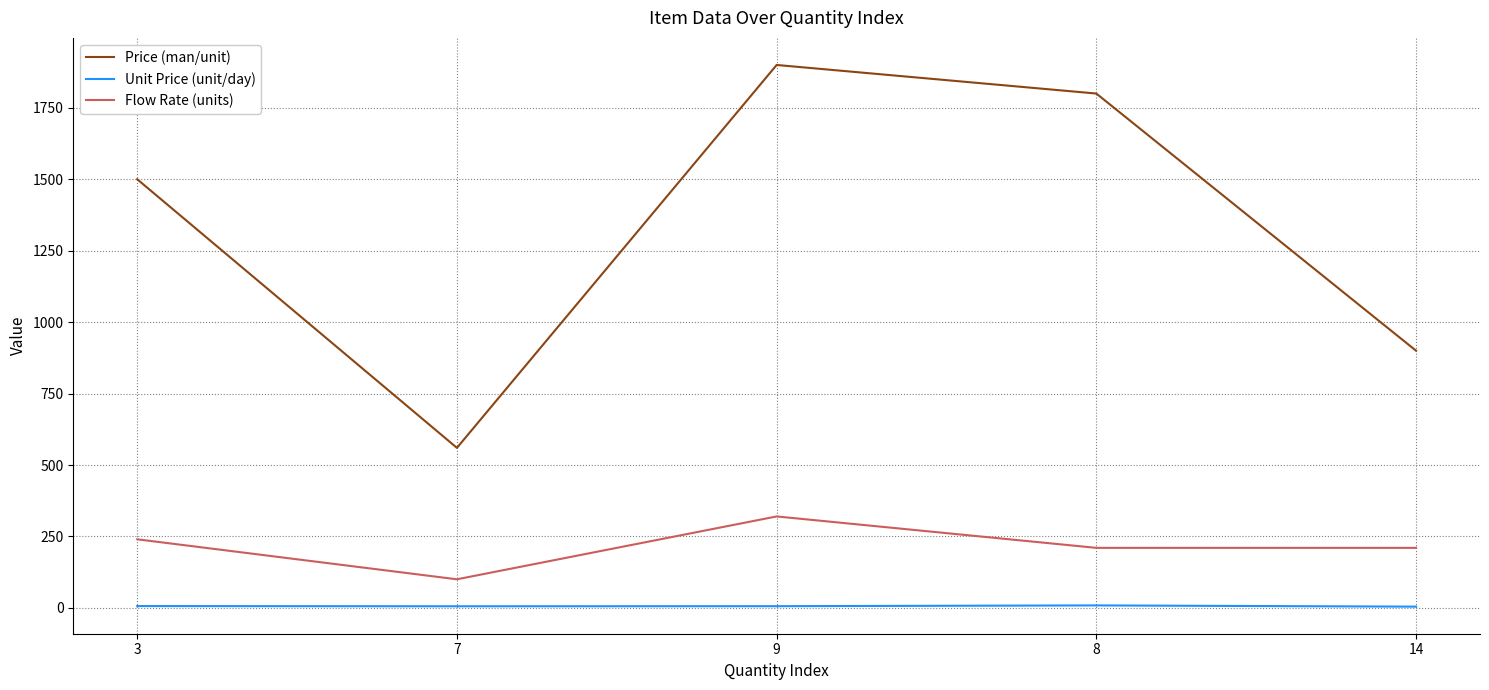

True or false: Price (man/unit) and Flow Rate (units) cross at least once.

False